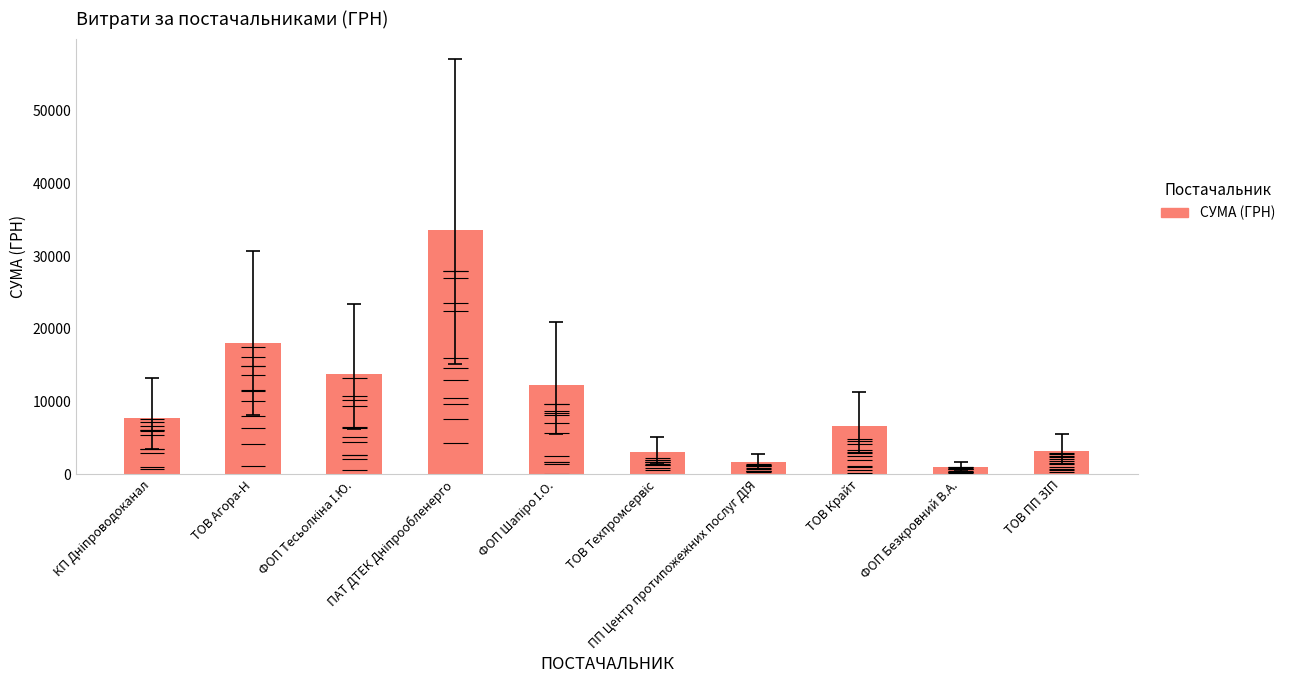

Is it true that the value at ФОП Безкровний В.А. is 371.5?

False